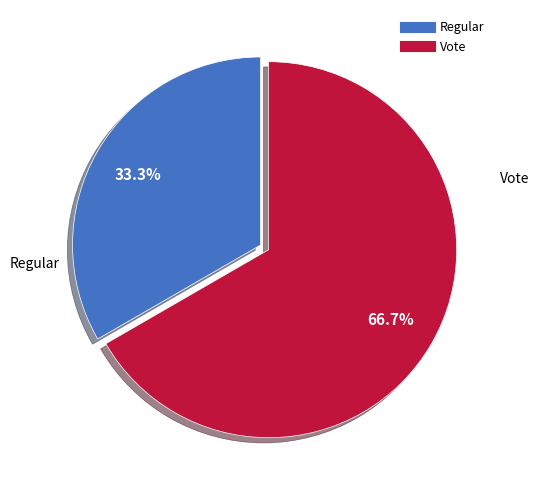

Combined, what portion of the pie is Vote and Regular?

100.0%